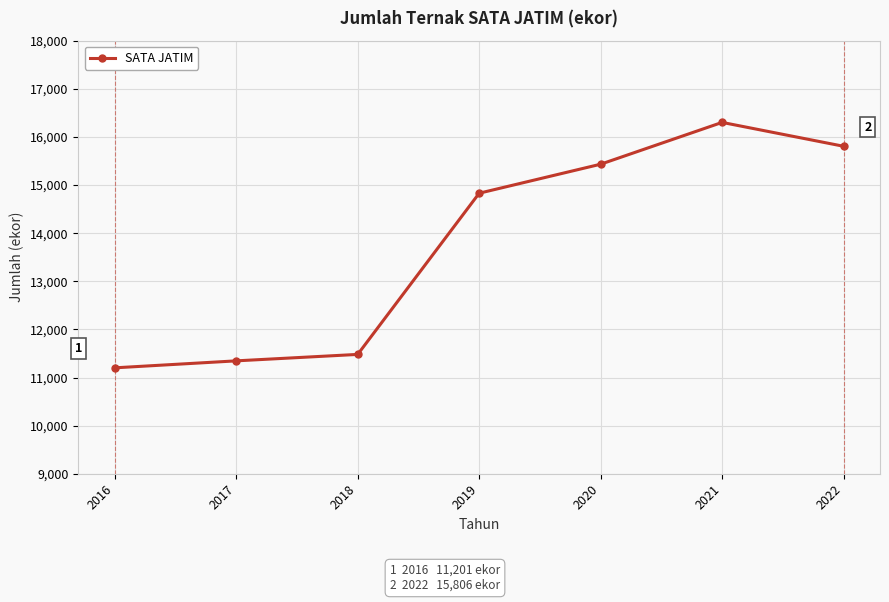

How many points are higher than both their immediate neighbors (excluding endpoints)?

1